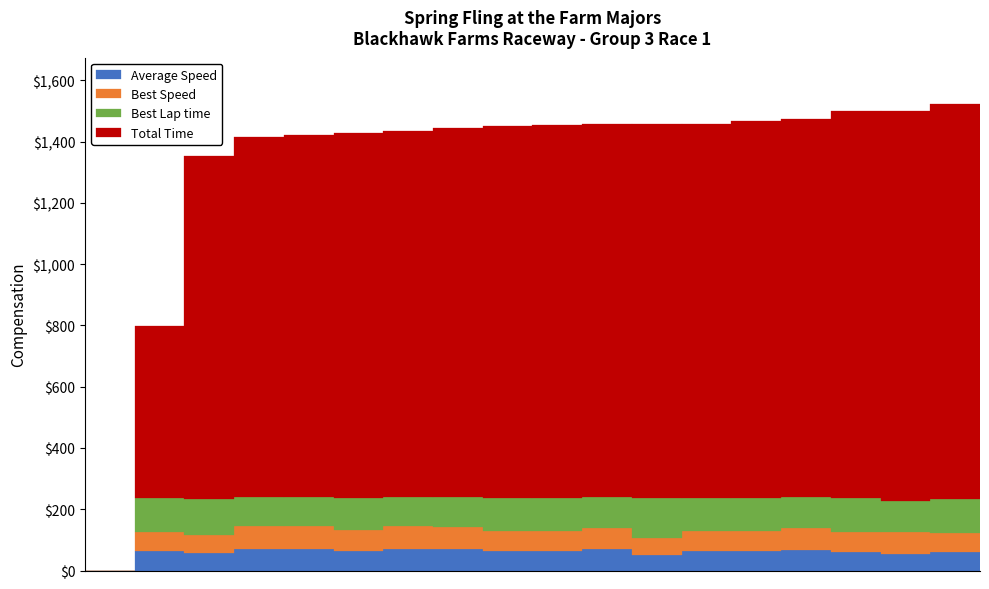

Does the chart contain stacked bars?

Yes